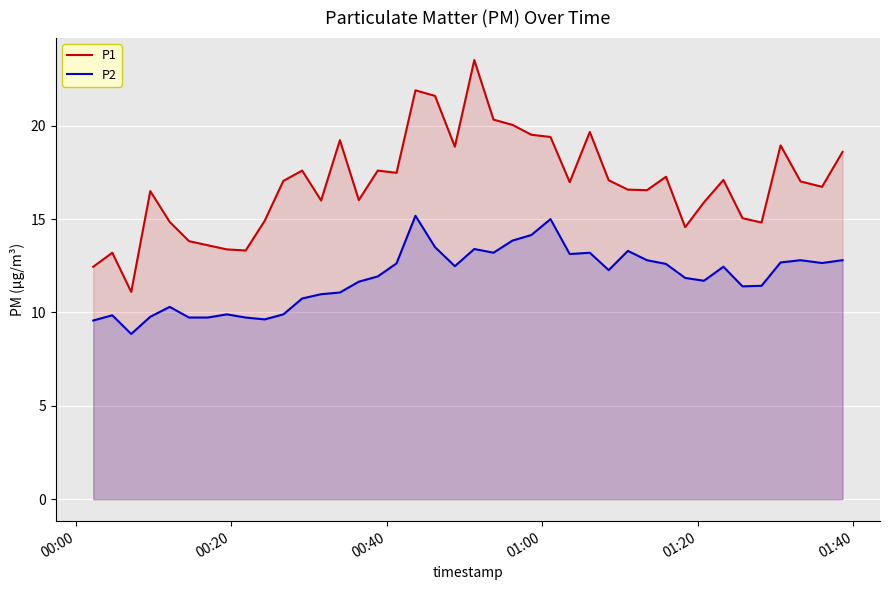

What are all the series names shown in the legend?

P1, P2